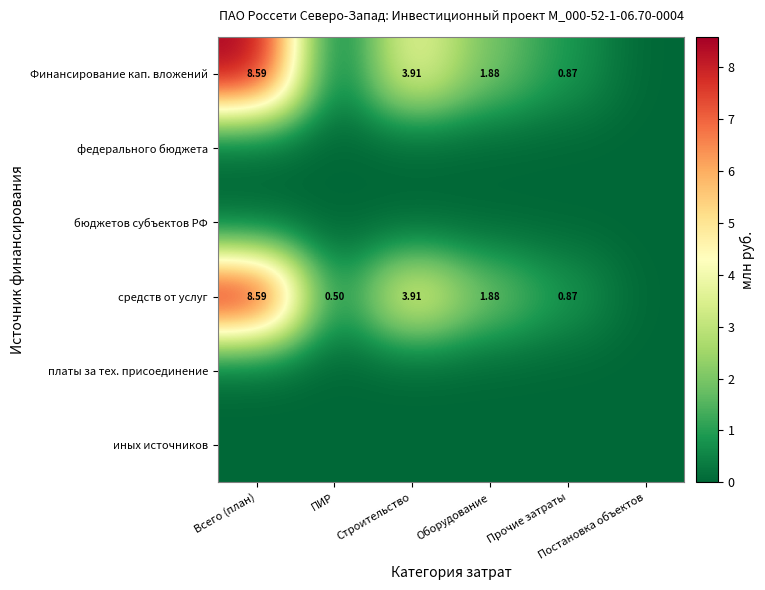

What is the maximum value shown in the chart?

8.6